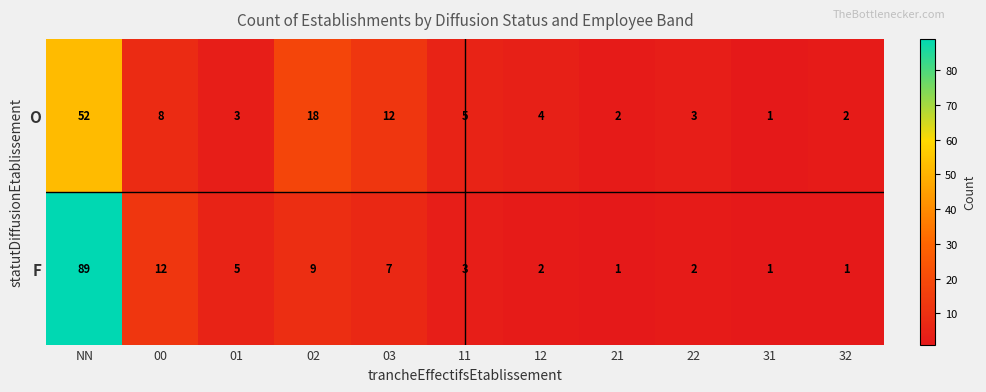

Which category has the highest value across all series?

NN